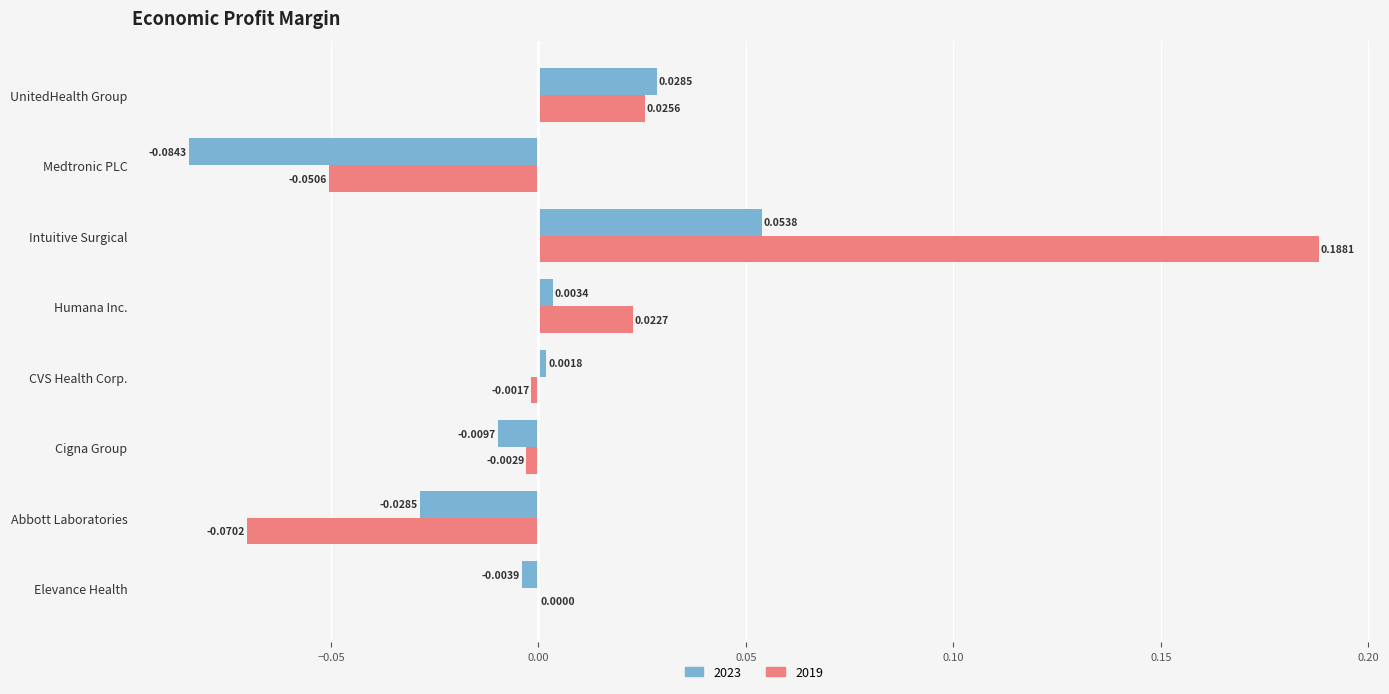

Where is 2019 nearest to the value 0?

Elevance Health